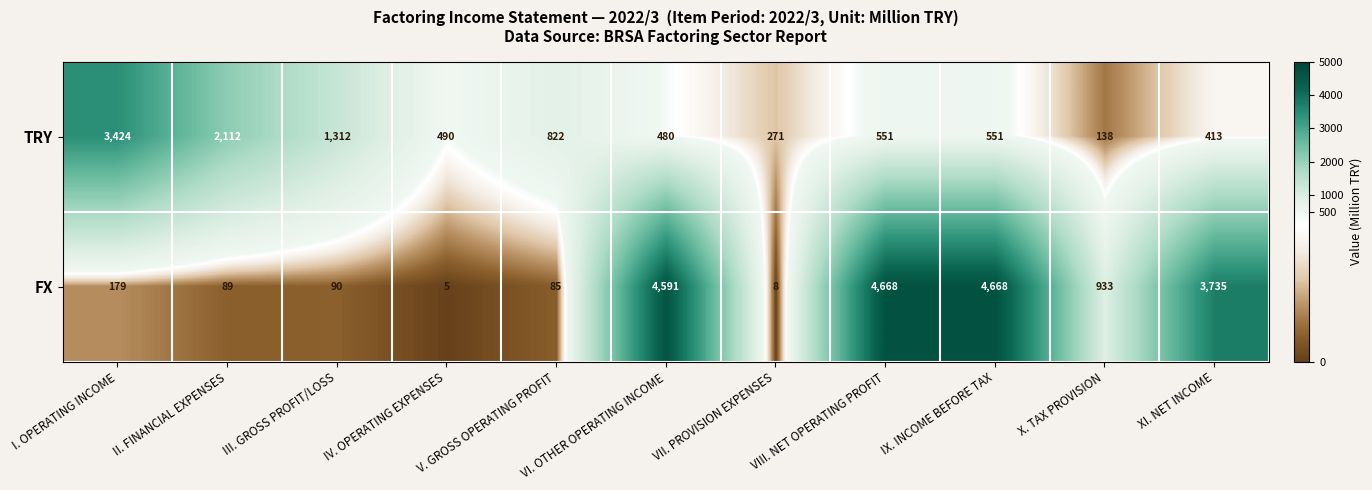

The TRY series shows 372 at V. GROSS OPERATING PROFIT. True or false?

False